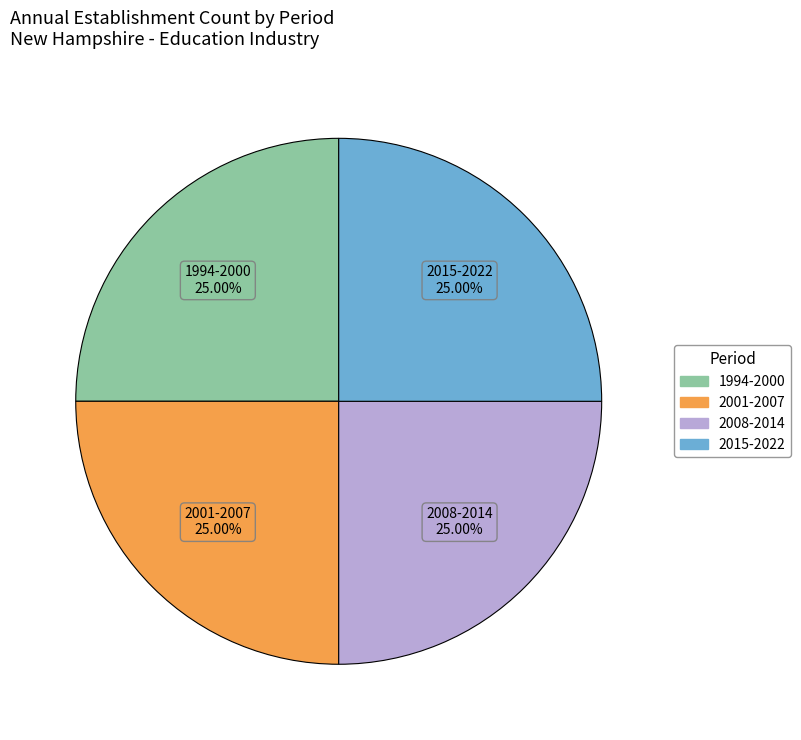

How many slices are in this pie chart?

4